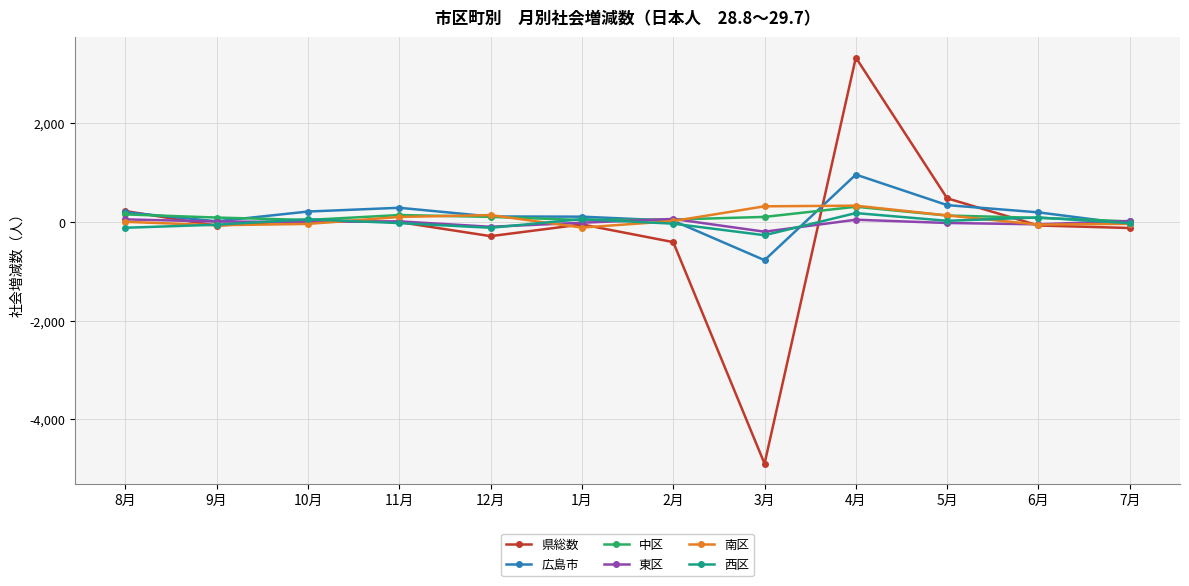

What value does the 南区 series have at 7月, to the nearest 50?

-50